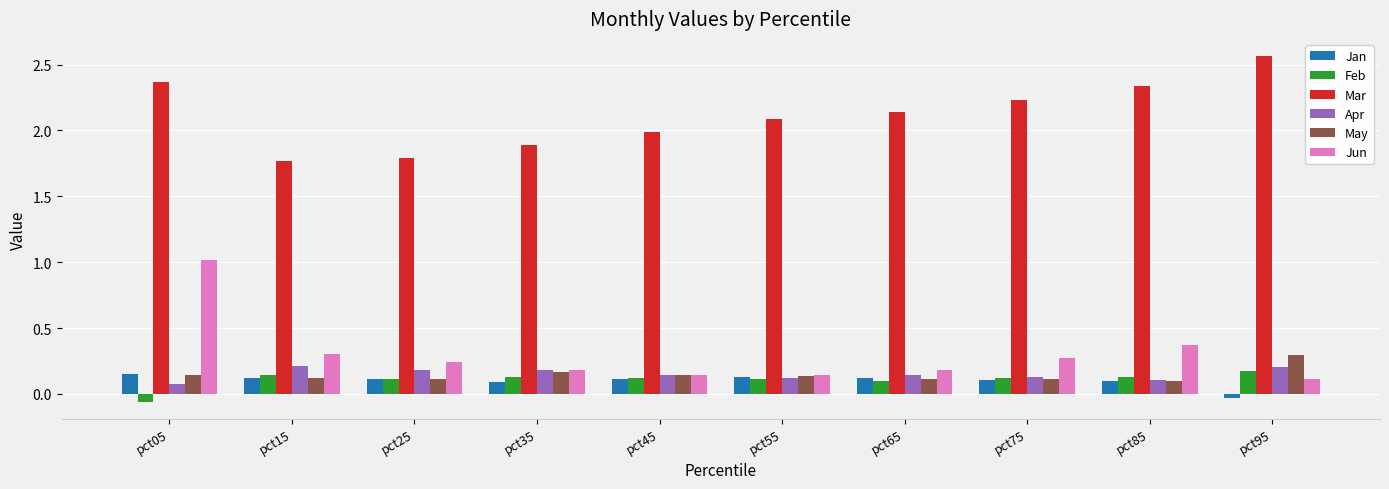

At which category does the chart reach its peak across all series?

pct95